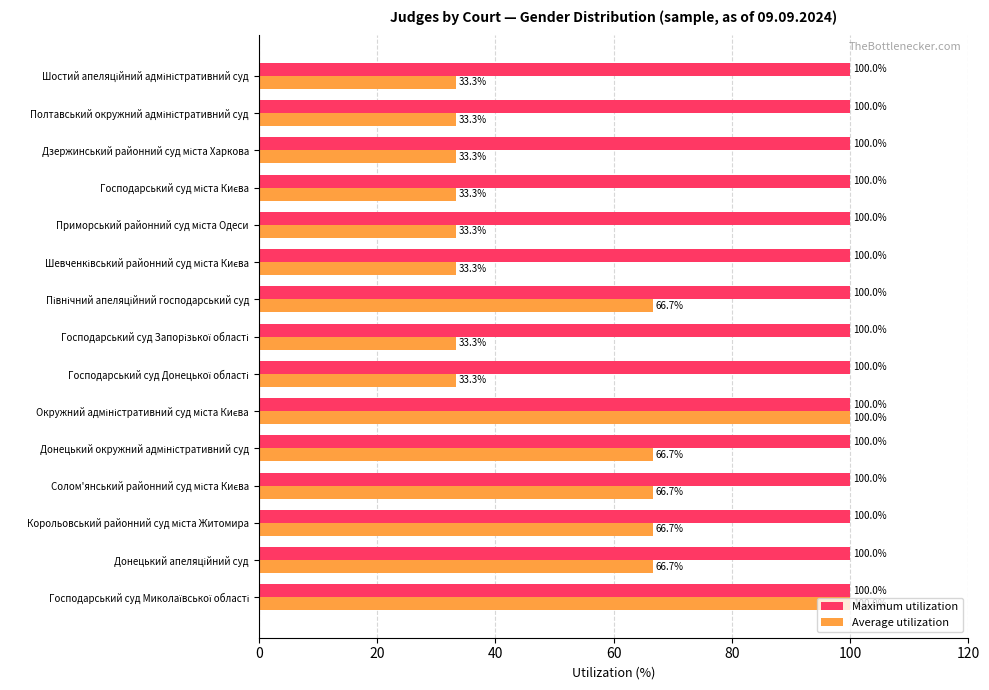

Rank the series by their average value, from lowest to highest.

Average utilization, Maximum utilization